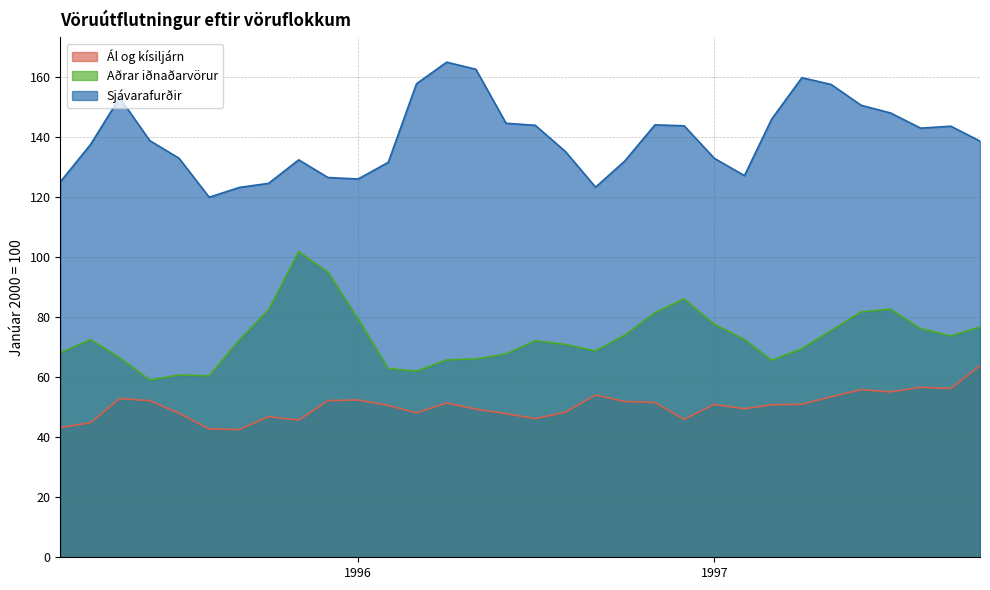

List the series in order of their overall mean, lowest first.

Ál og kísiljárn, Aðrar iðnaðarvörur, Sjávarafurðir